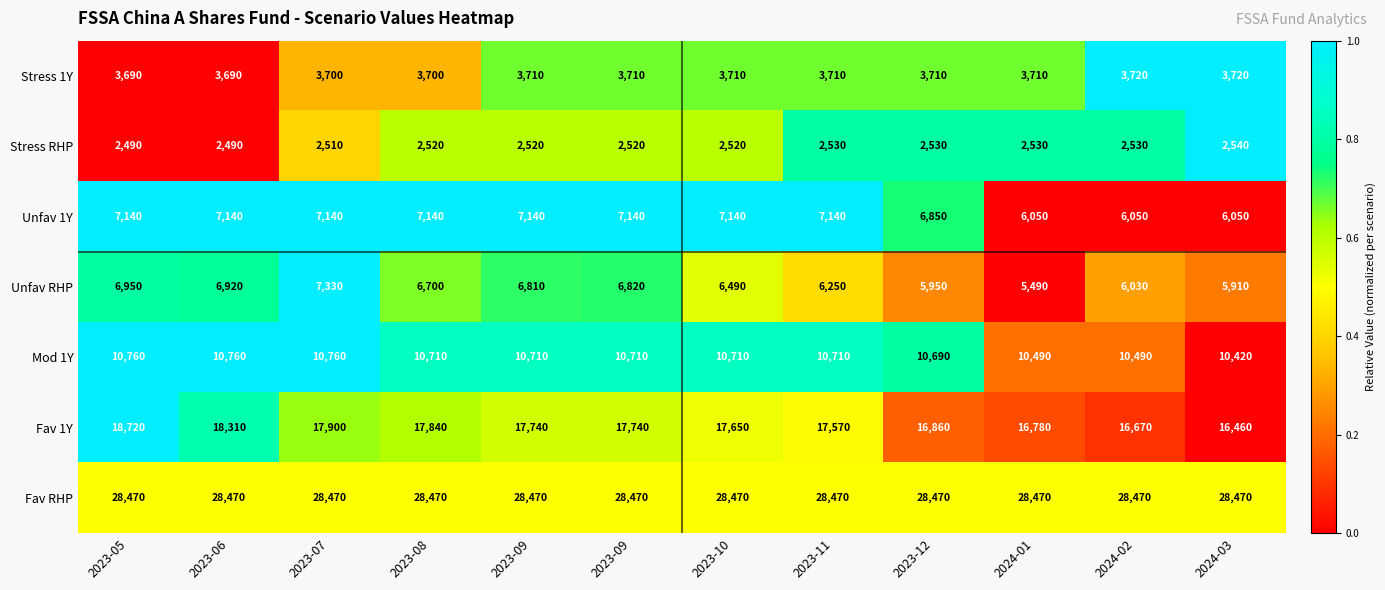

How many categories are shown in the chart?

12